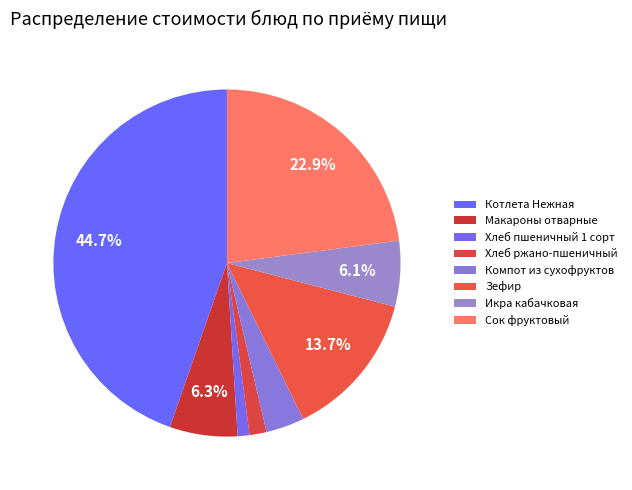

Count the number of slices in the pie.

8